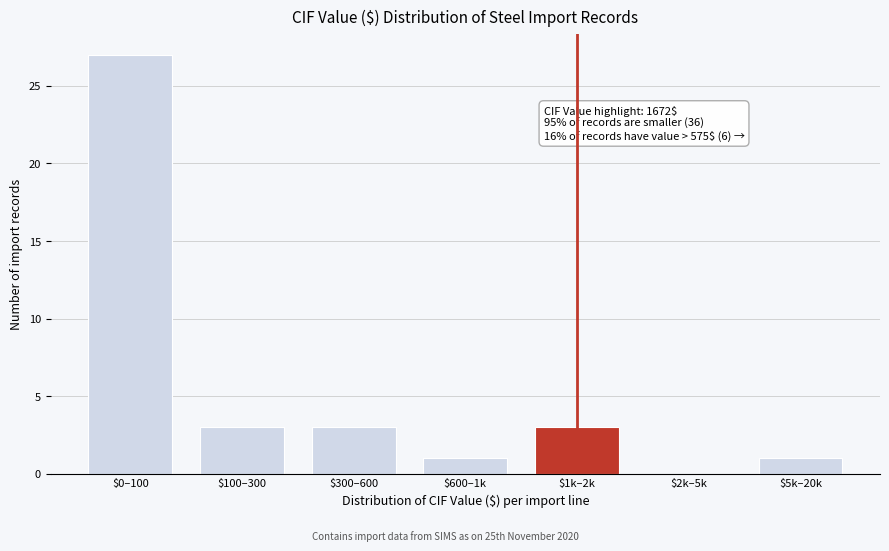

What is the greatest value displayed?

27